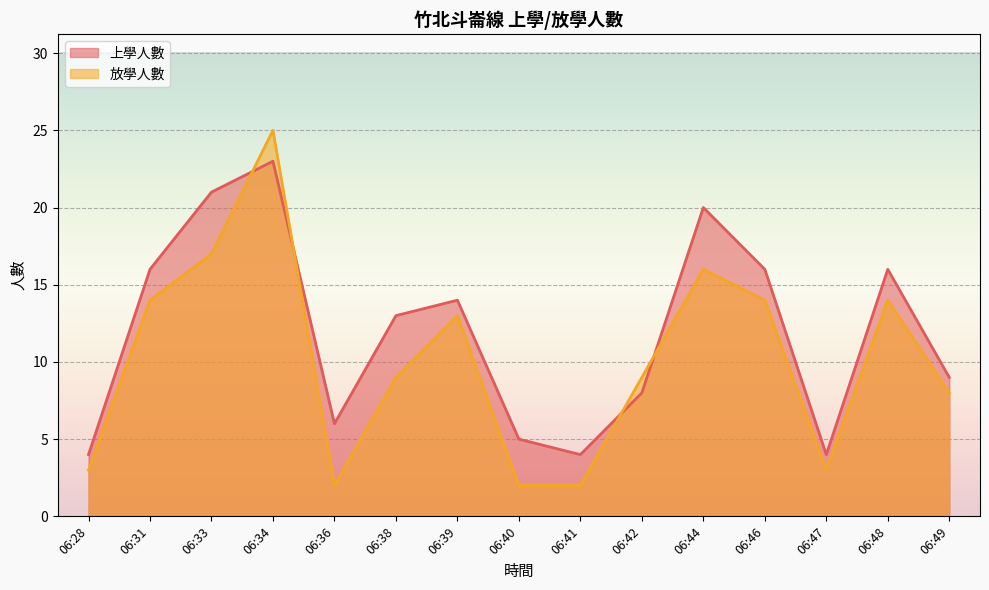

What is the difference between the second highest and minimum values in the 放學人數 series?

15